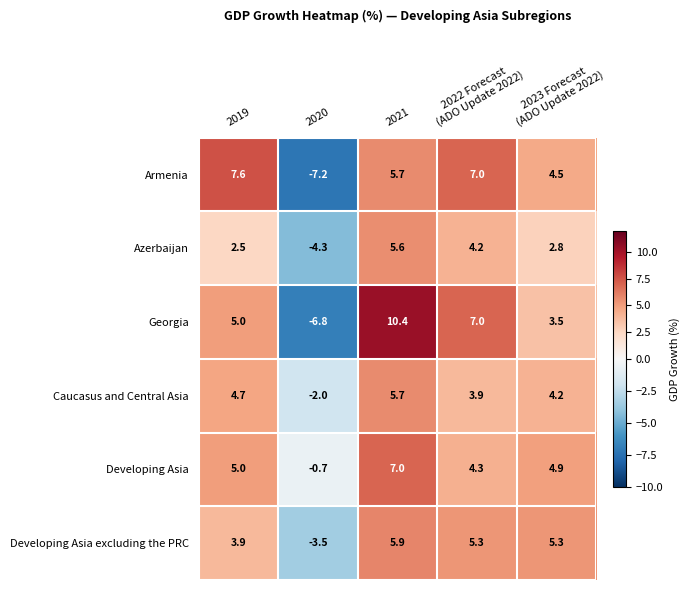

How many positive values does the Caucasus and Central Asia series have?

4